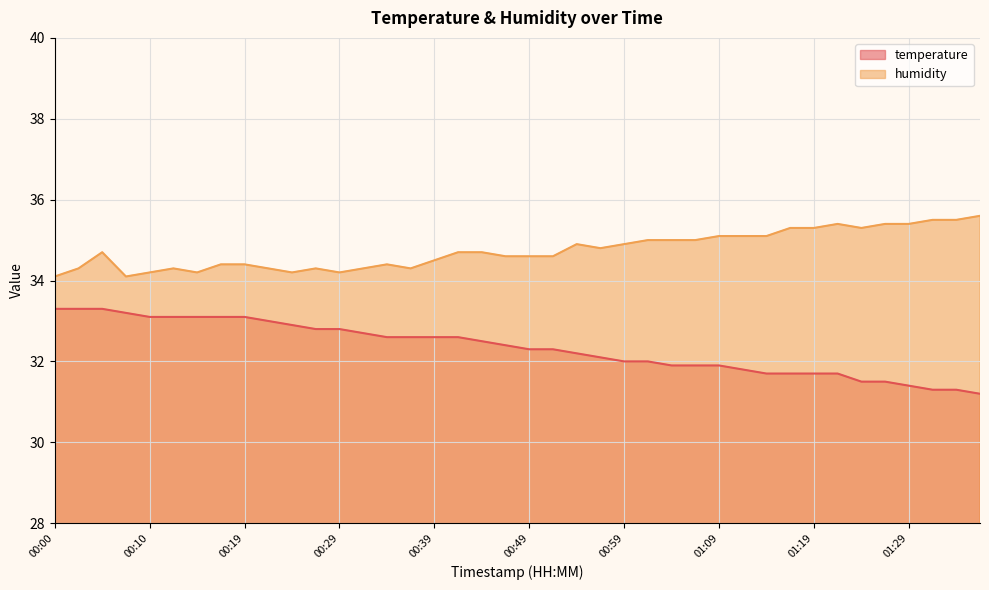

At how many categories does at least one series exceed 33?

40